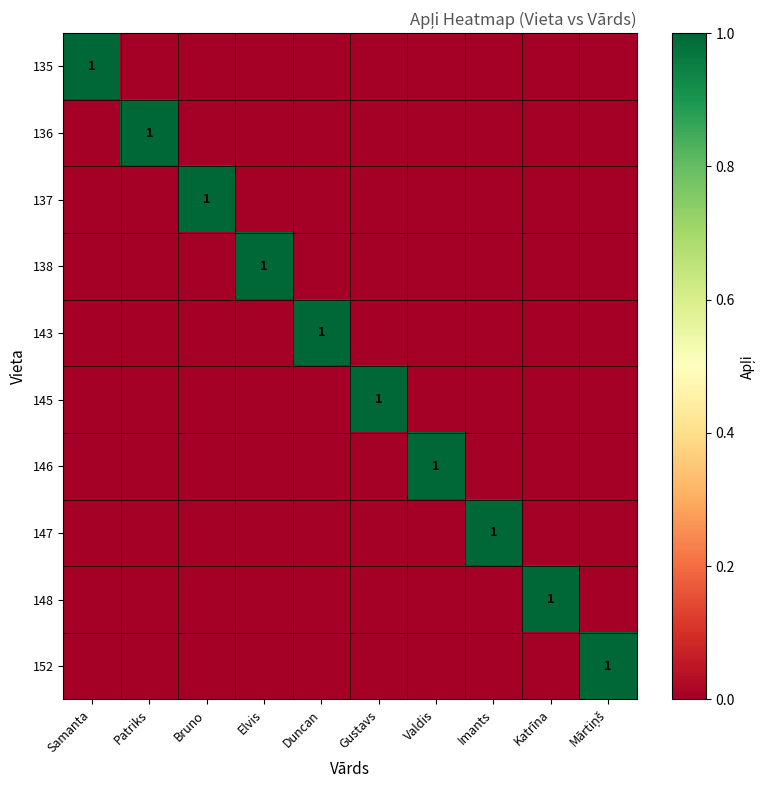

True or false: 145 has a value of 0 at Katrīna.

True